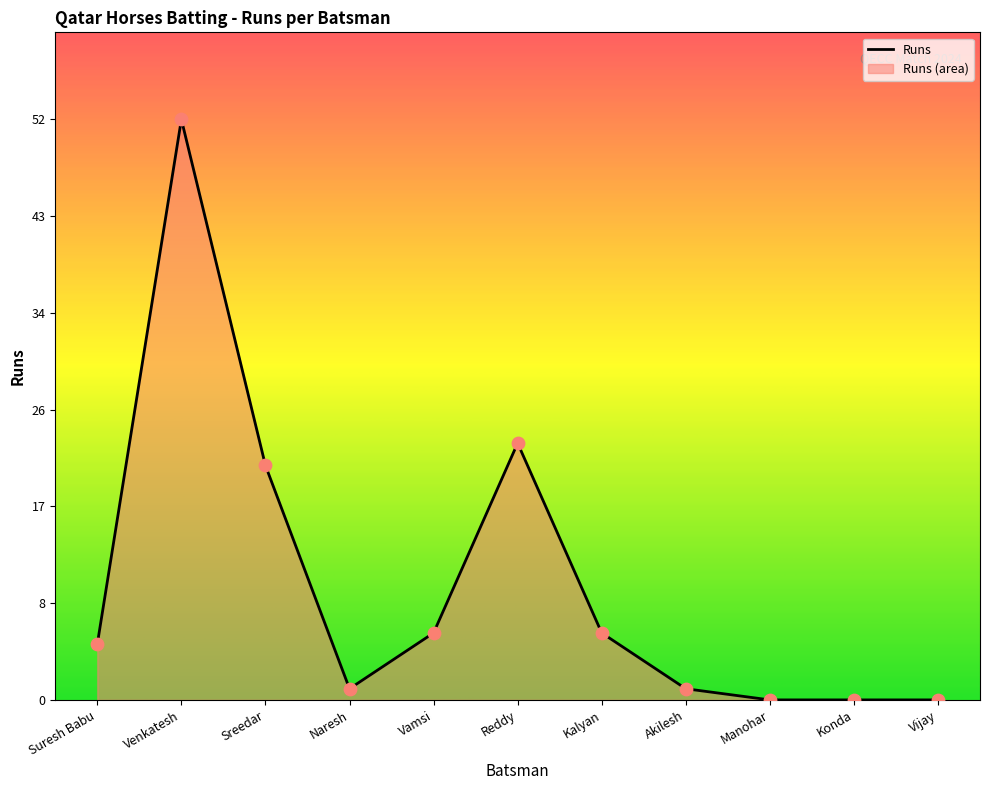

Between Suresh Babu and Vijay, which is larger?

Suresh Babu